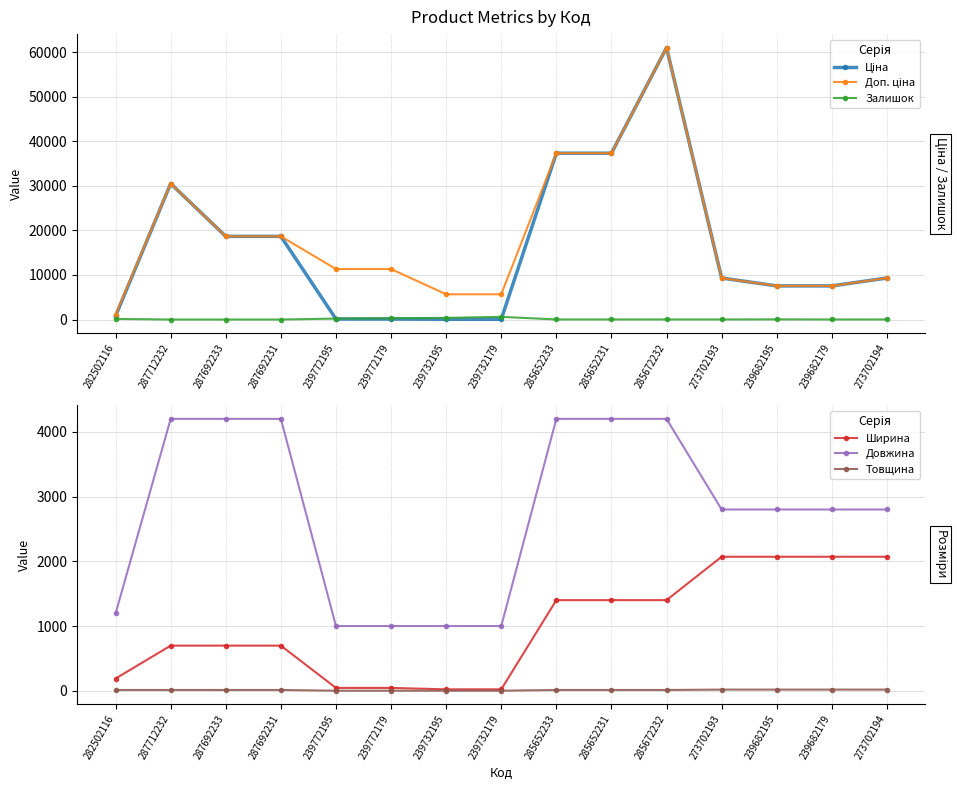

What is the average value of the Залишок series?

116.3